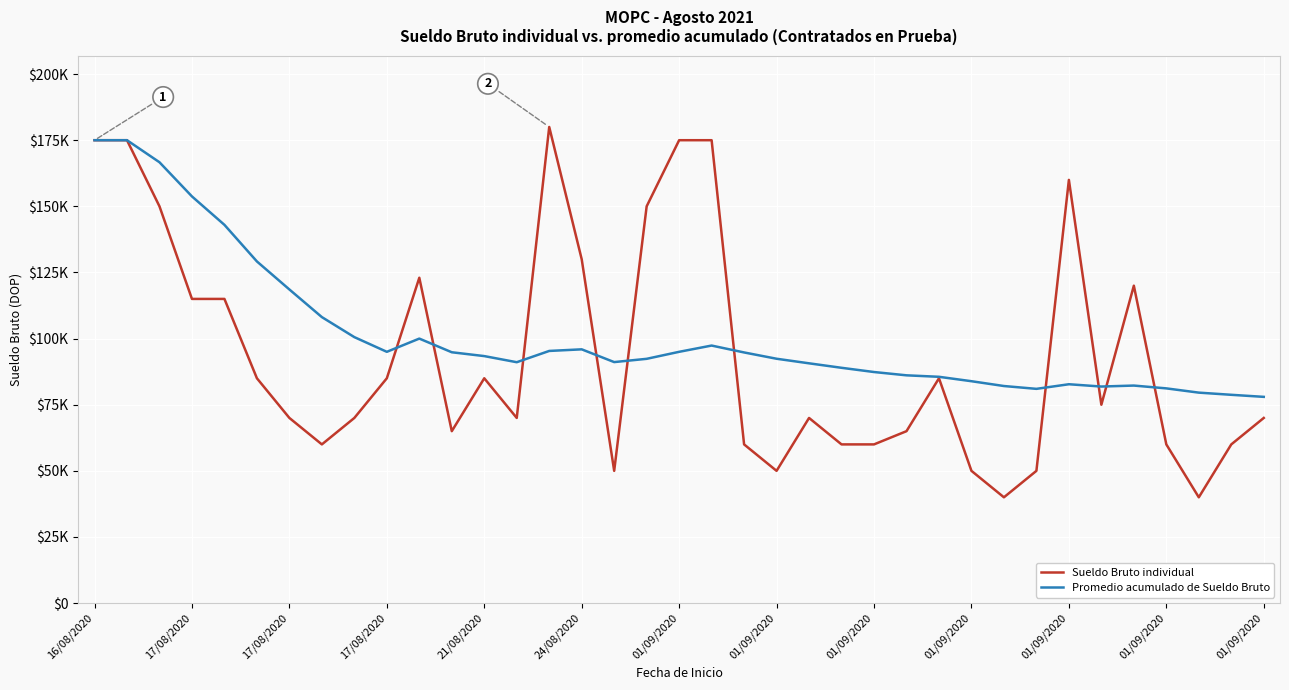

Reading right to left, list all the values displayed in this chart.

Sueldo Bruto individual: 70000	60000	40000	60000	120000	75000	160000	50000	40000	50000	85000	65000	60000	60000	70000	50000	60000	175000	175000	150000	50000	130000	180000	70000	85000	65000	123000	85000	70000	60000	70000	85000	115000	115000	150000	175000	175000
Promedio acumulado de Sueldo Bruto: 77973	78750	79571	81179	82242	81875	82742	81000	82069	83889	85556	86115	87360	88958	90652	92381	94762	97368	95000	92353	91118	95938	95333	91071	93385	94833	100000	95000	100556	108125	118571	129167	143000	153750	166667	175000	175000